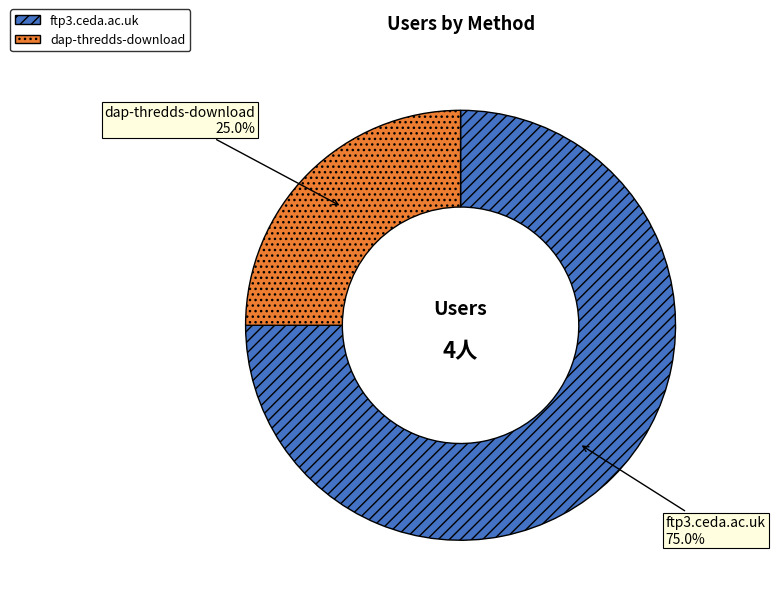

Do ftp3.ceda.ac.uk and dap-thredds-download together represent more than half of the pie?

Yes